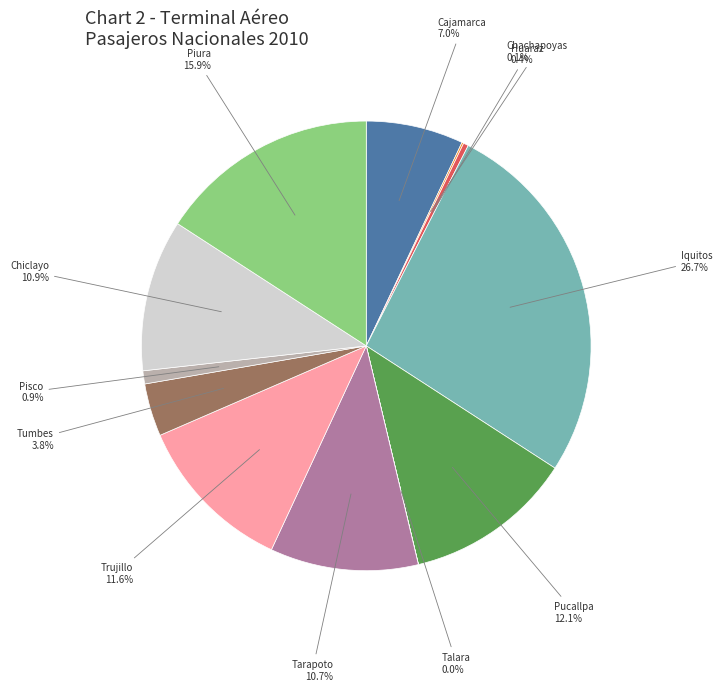

Do Tarapoto and Iquitos together represent more than half of the pie?

No